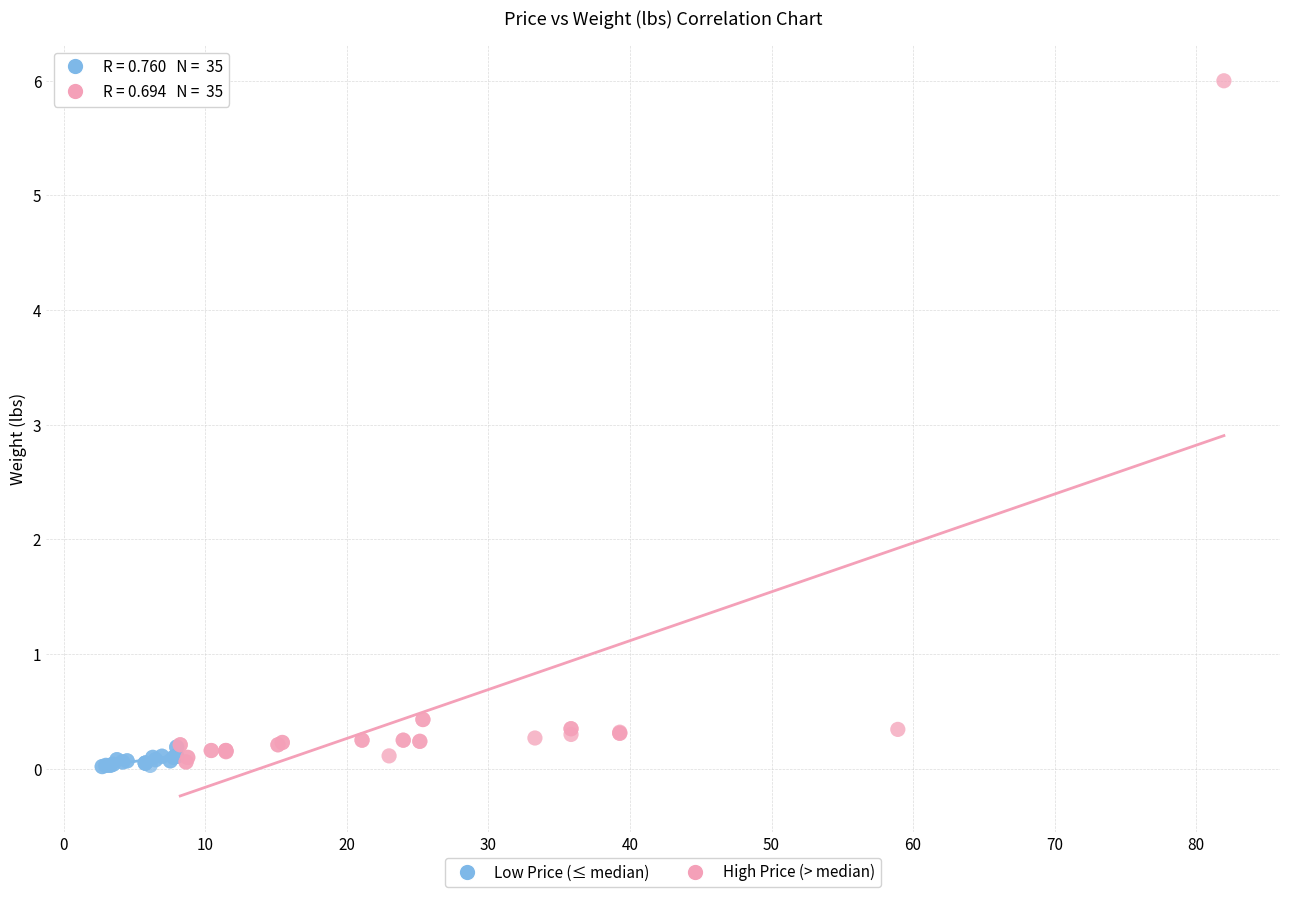

Which series has the largest Y range (max minus min)?

High Price (> median)